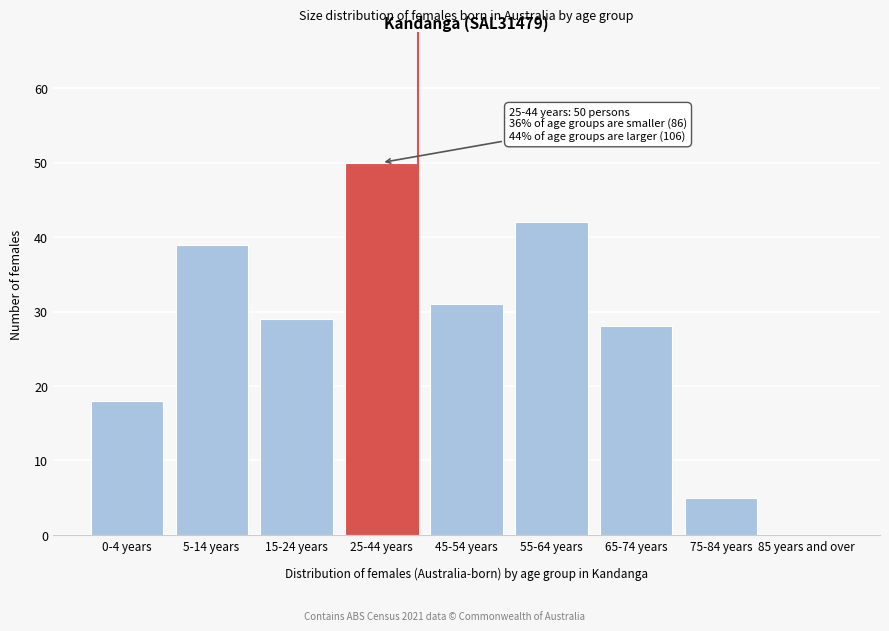

Reading left to right, transcribe all the data shown in this chart.

0-4 years=18	5-14 years=39	15-24 years=29	25-44 years=50	45-54 years=31	55-64 years=42	65-74 years=28	75-84 years=5	85 years and over=0